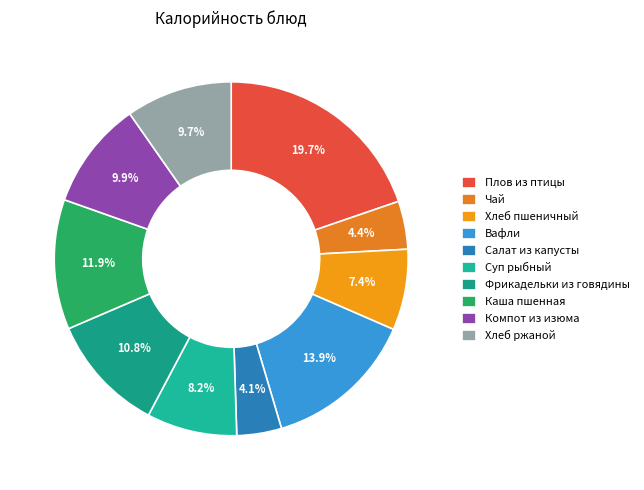

To the nearest percent, what is the difference between the largest and smallest slice percentages?

16%